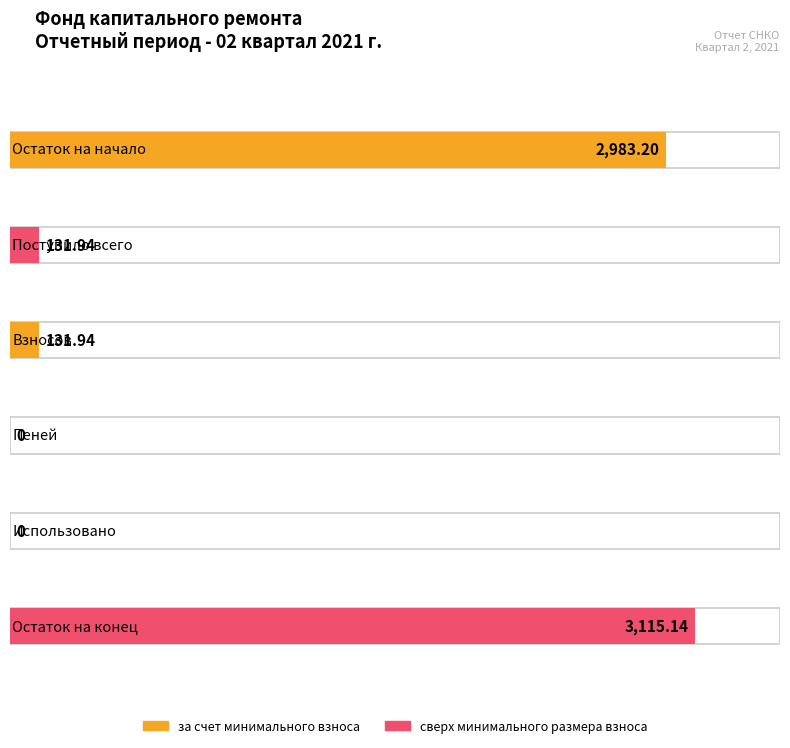

What position from the left is Пеней?

4